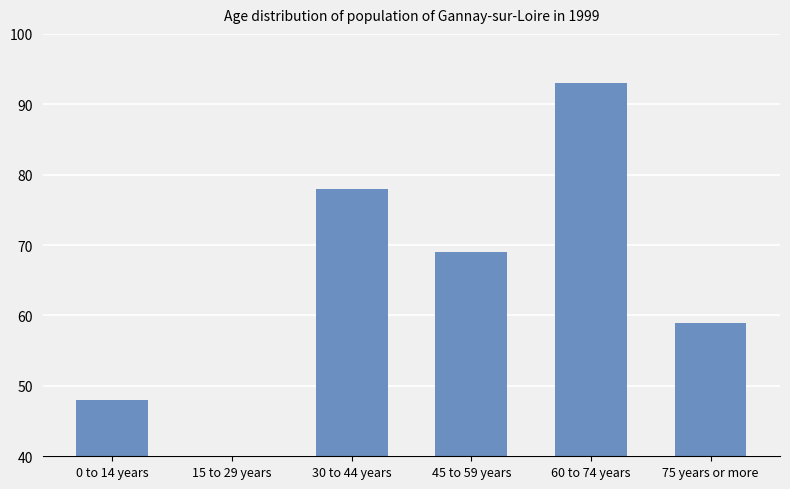

Rank the categories by value from lowest to highest.

15 to 29 years, 0 to 14 years, 75 years or more, 45 to 59 years, 30 to 44 years, 60 to 74 years